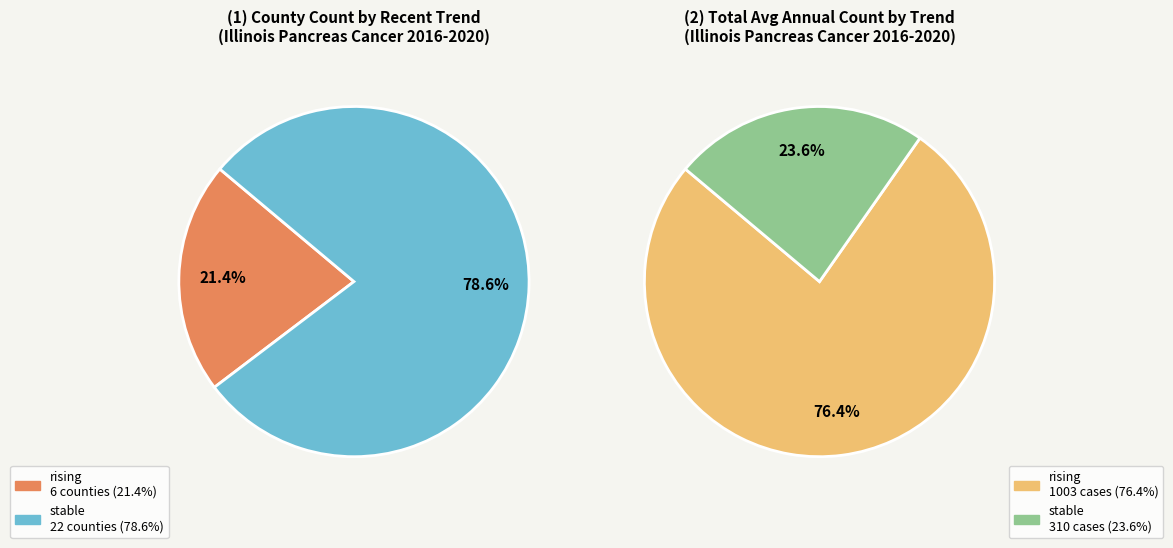

Rank the categories by value from highest to lowest.

stable, rising